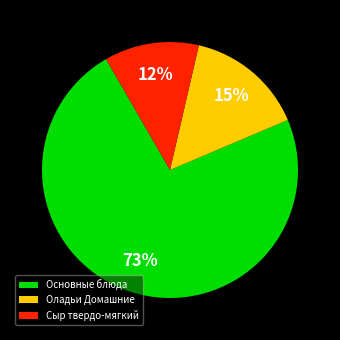

True or false: Сыр твердо-мягкий accounts for 12% of the total.

True